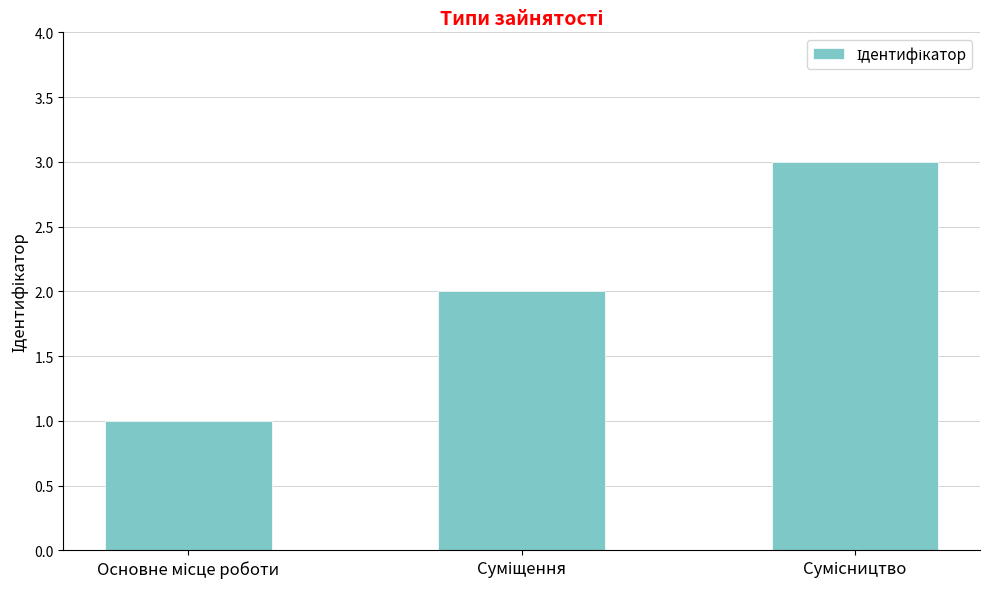

What is the maximum value shown in the chart?

3